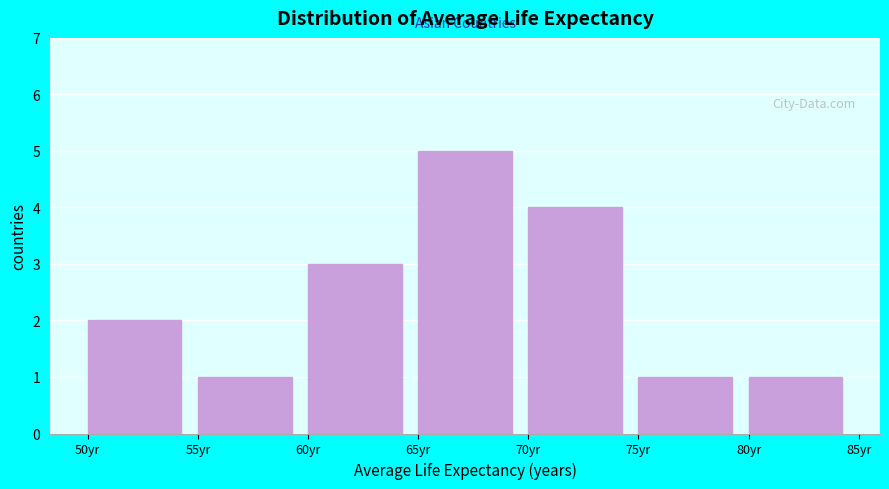

Which range on the x-axis has the tallest bar?

65 to 70